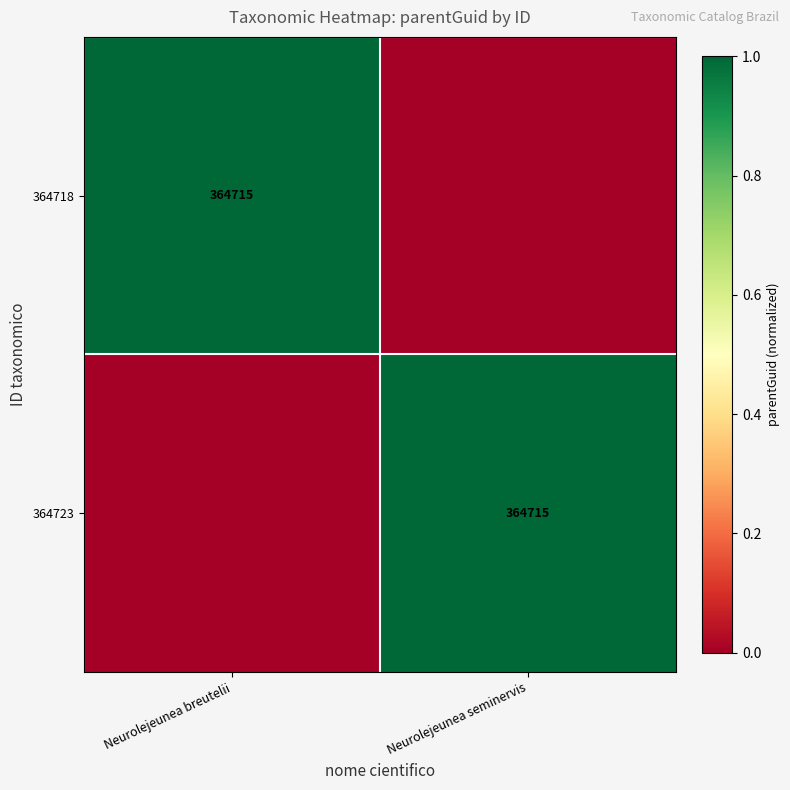

What is the total value across all series at Neurolejeunea breutelii?

1